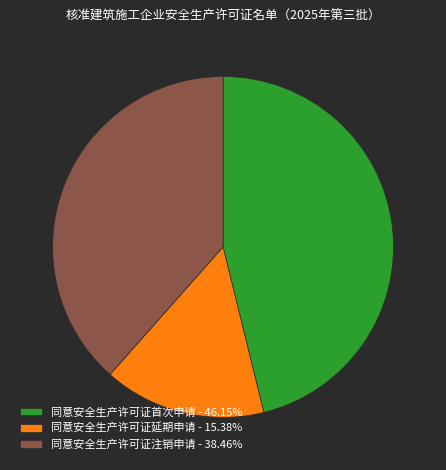

Rank the categories by value from lowest to highest.

同意安全生产许可证延期申请, 同意安全生产许可证注销申请, 同意安全生产许可证首次申请